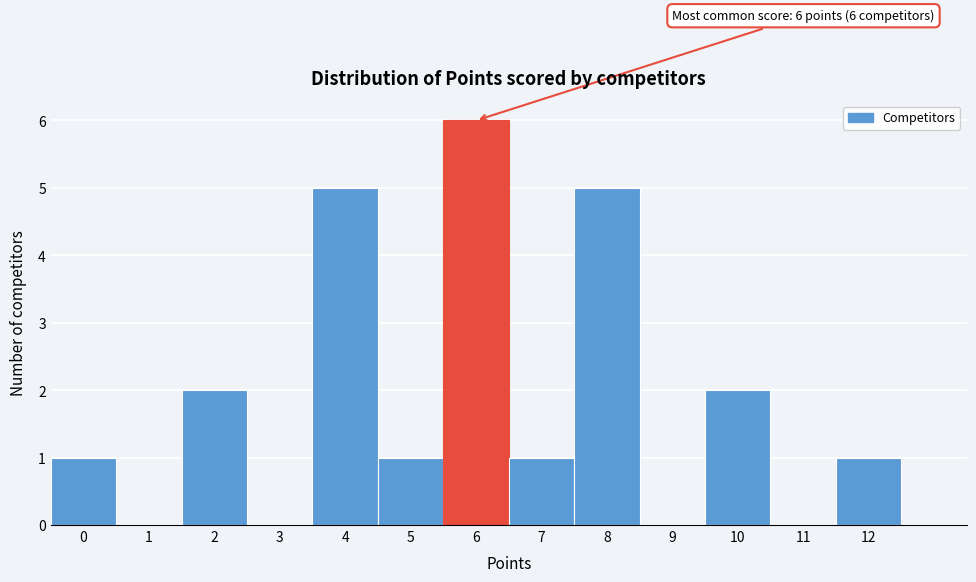

Which range on the x-axis has the tallest bar?

5.5 to 6.5